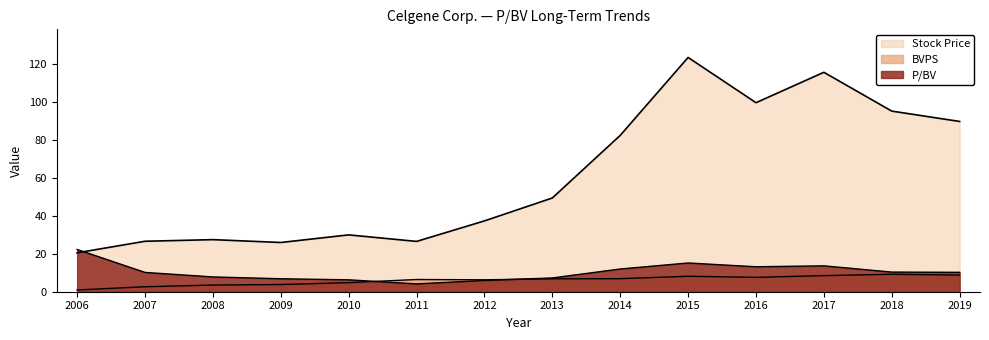

Where is the first local minimum for Stock Price?

2009